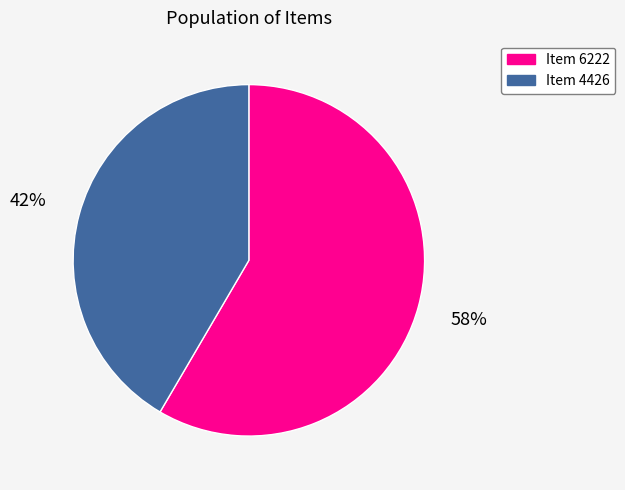

How many segments does this pie chart have?

2